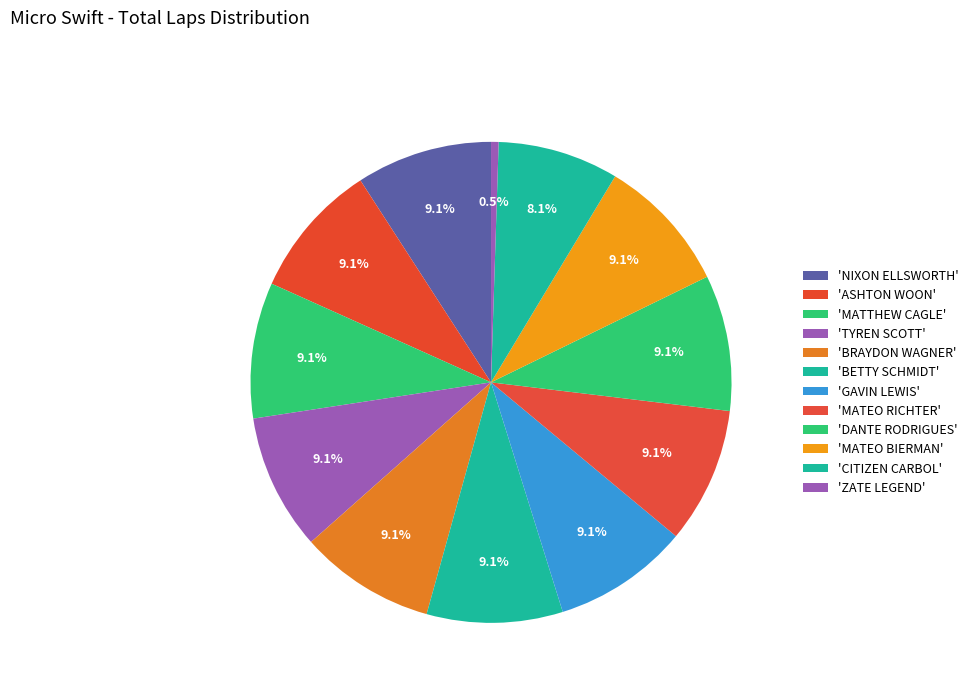

How many segments does this pie chart have?

12